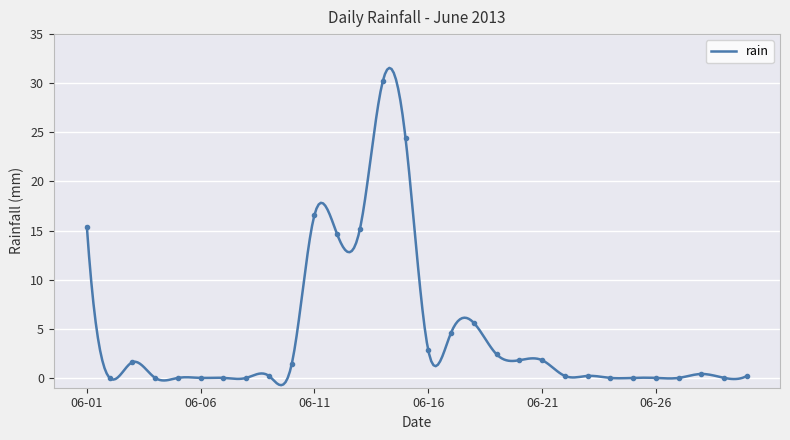

What is the highest value of the rain series?

31.6